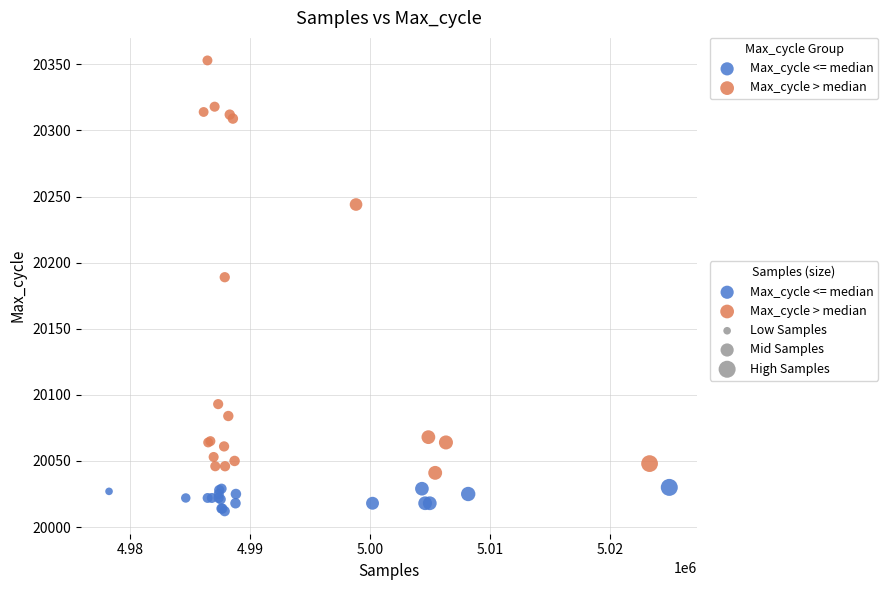

Which series has the widest spread of Y values?

Max_cycle > median